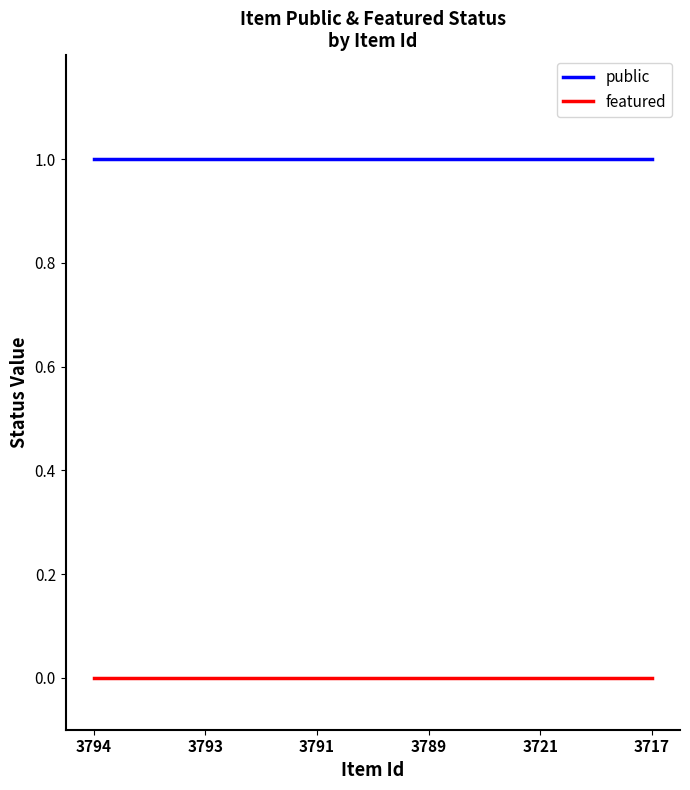

True or false: featured and public cross at least once.

False